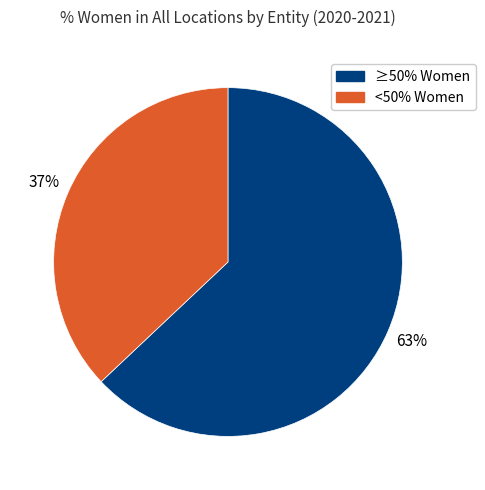

To the nearest percent, what is the average slice percentage?

50%